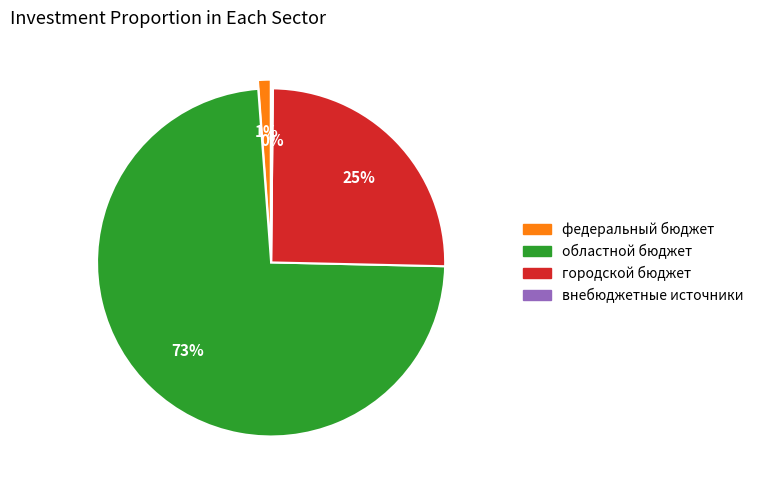

Is there any slice that represents more than half of the pie?

Yes